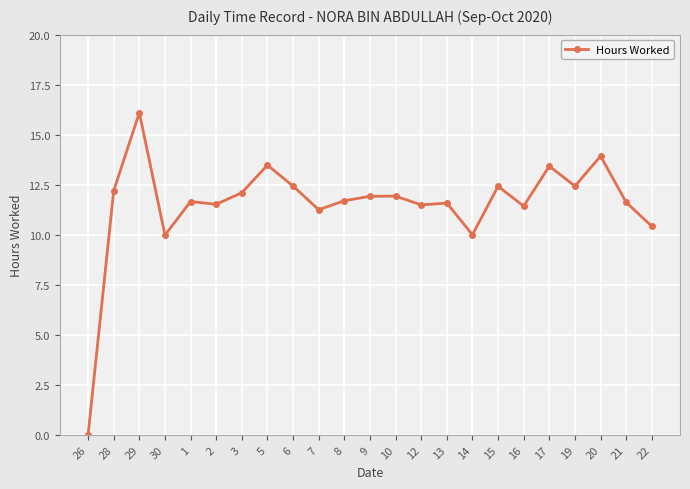

Where does the data first go above 11?

28